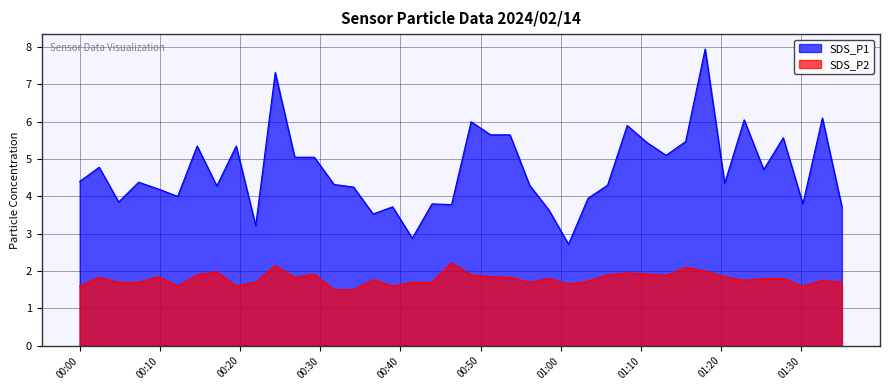

Which series has the largest total across all categories?

SDS_P1